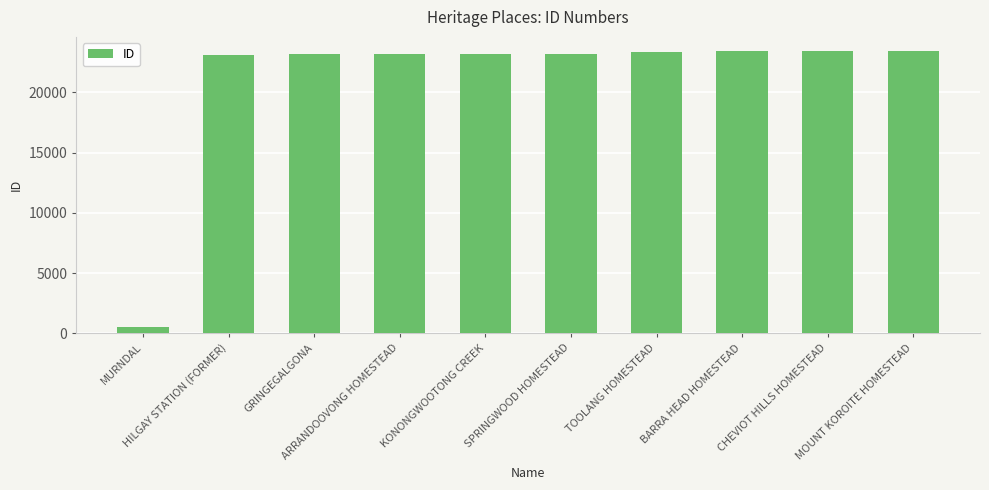

Read the value at MURNDAL.

565